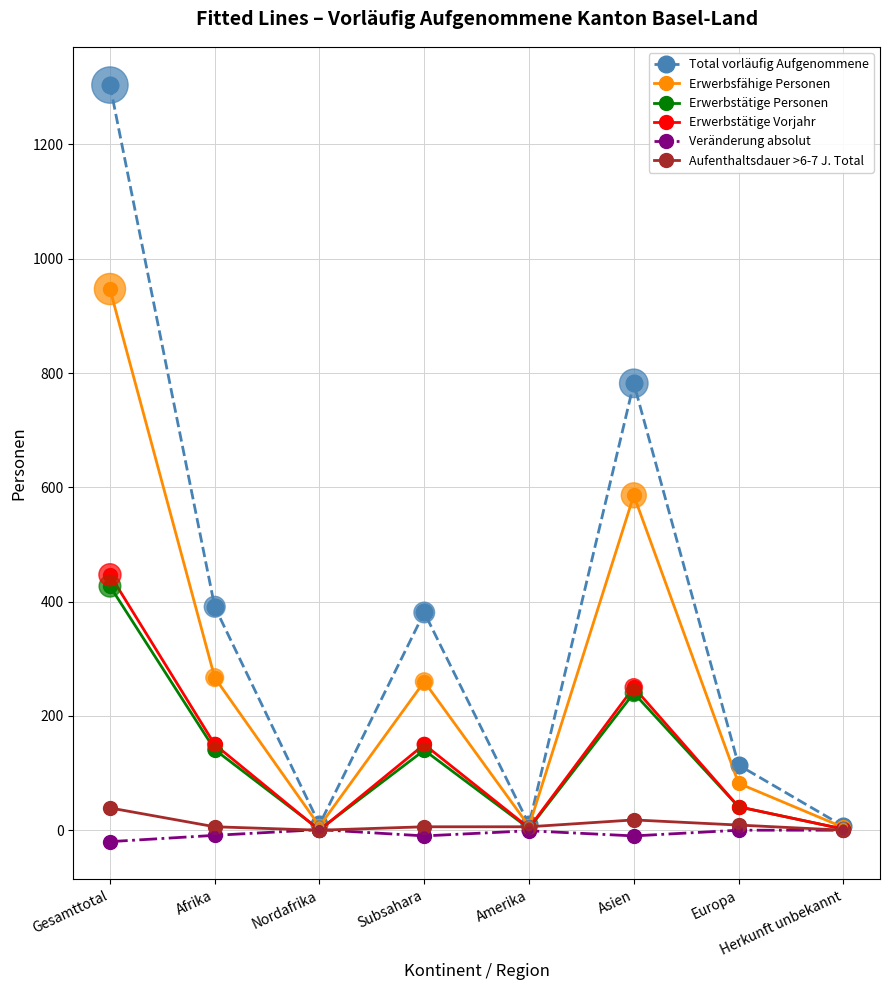

Which series has the largest total across all categories?

Total vorläufig Aufgenommene